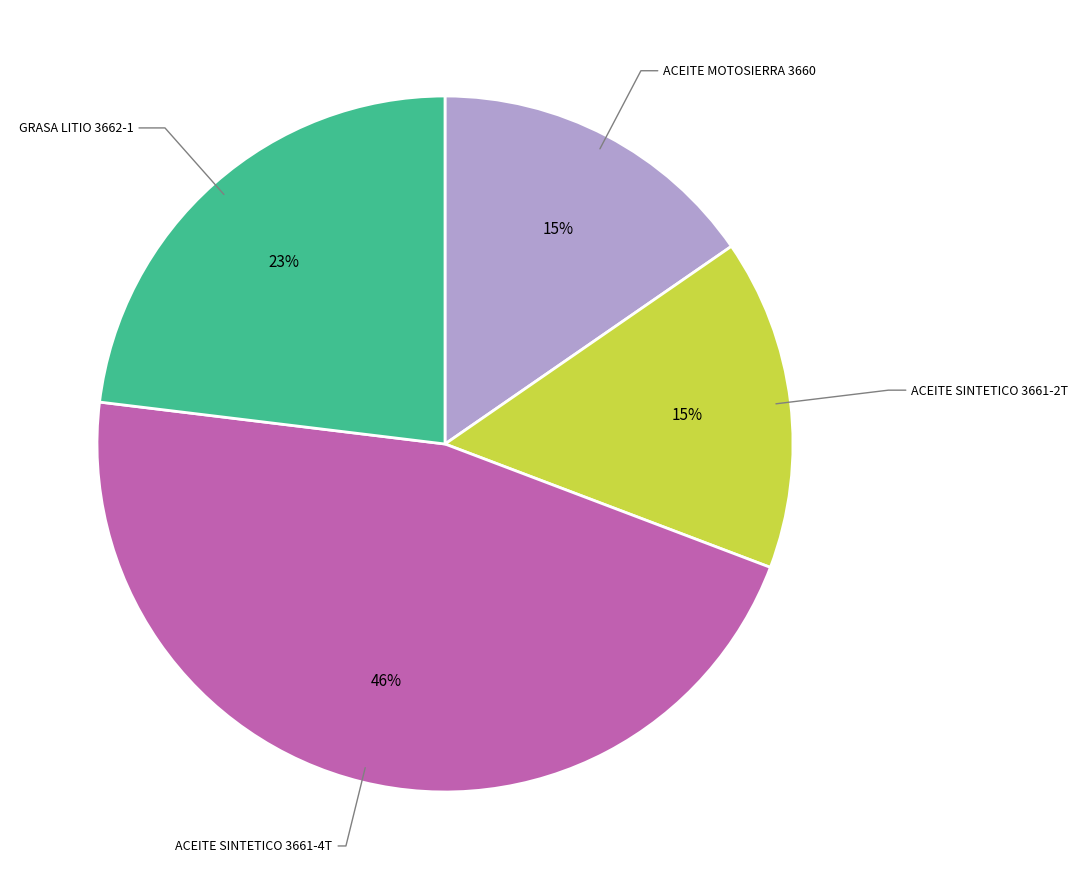

Is there any slice that represents more than half of the pie?

No